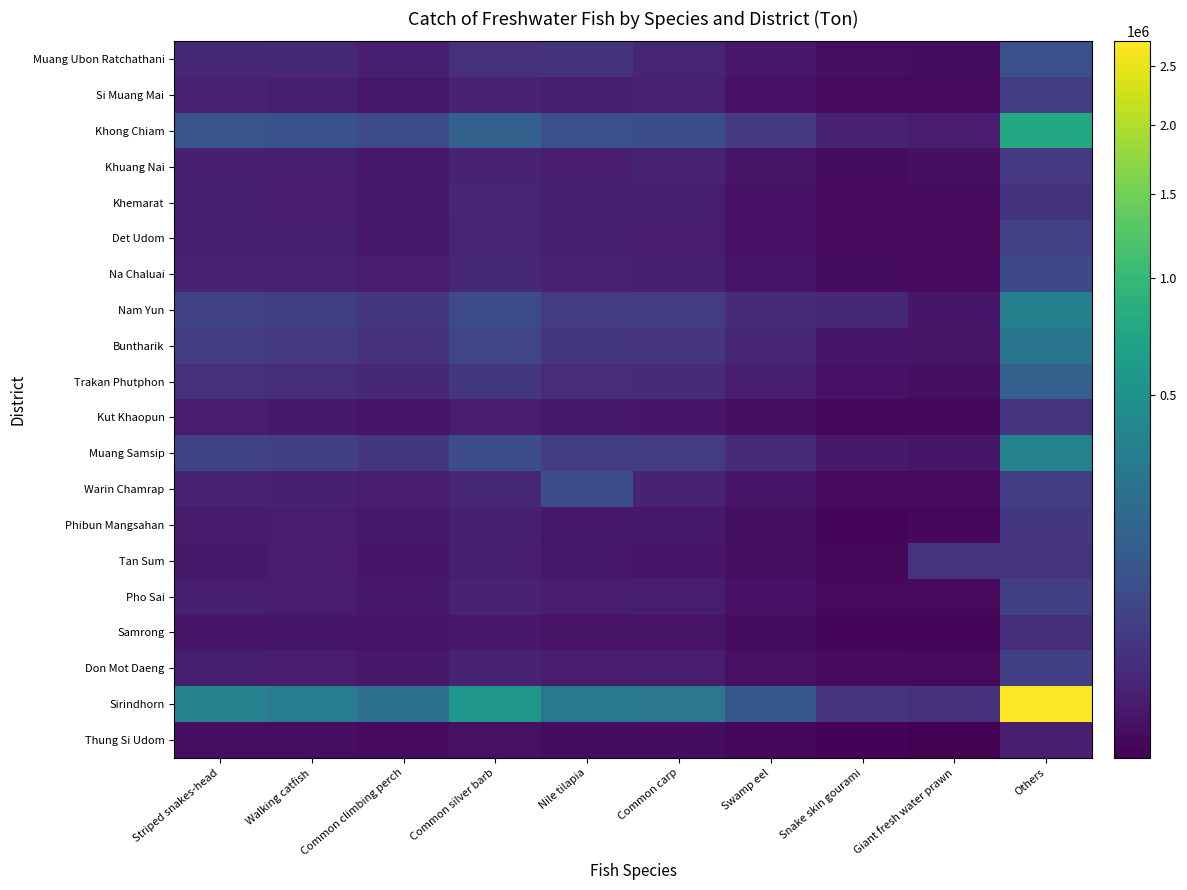

List the series in order of their peak value, highest first.

Sirindhorn, Khong Chiam, Muang Samsip, Nam Yun, Buntharik, Trakan Phutphon, Muang Ubon Ratchathani, Warin Chamrap, Na Chaluai, Det Udom, Pho Sai, Don Mot Daeng, Si Muang Mai, Khuang Nai, Phibun Mangsahan, Tan Sum, Kut Khaopun, Khemarat, Samrong, Thung Si Udom